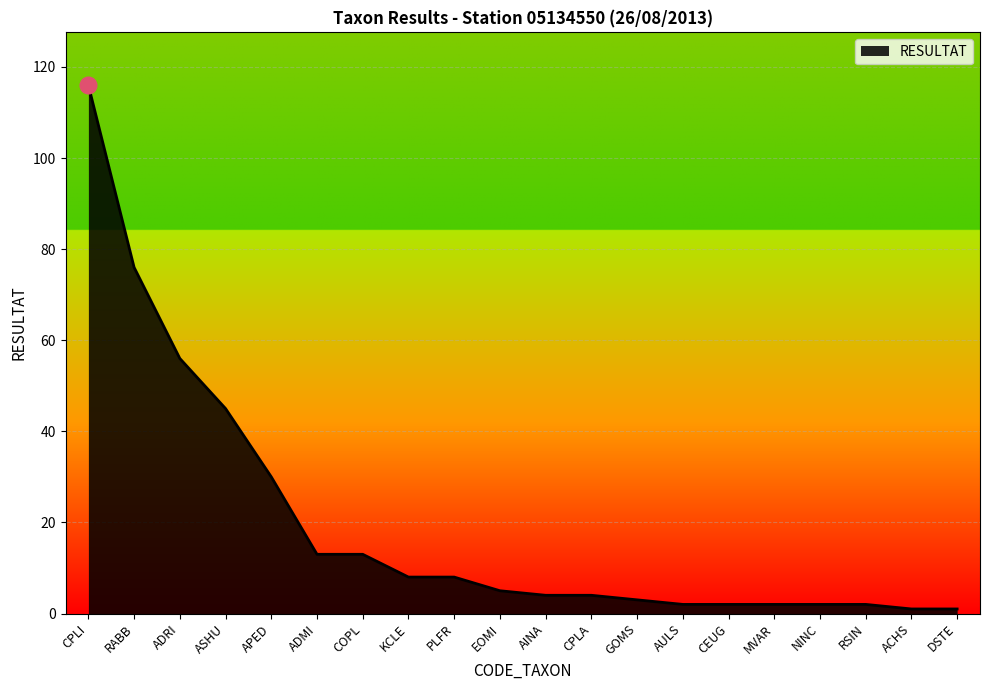

At which category does the chart reach its peak across all series?

CPLI